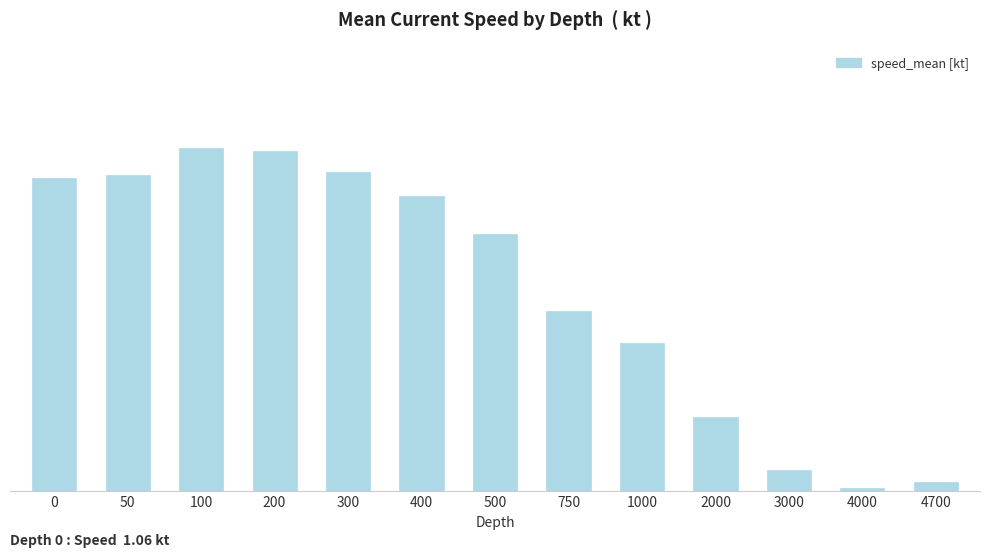

Are the bars horizontal?

No